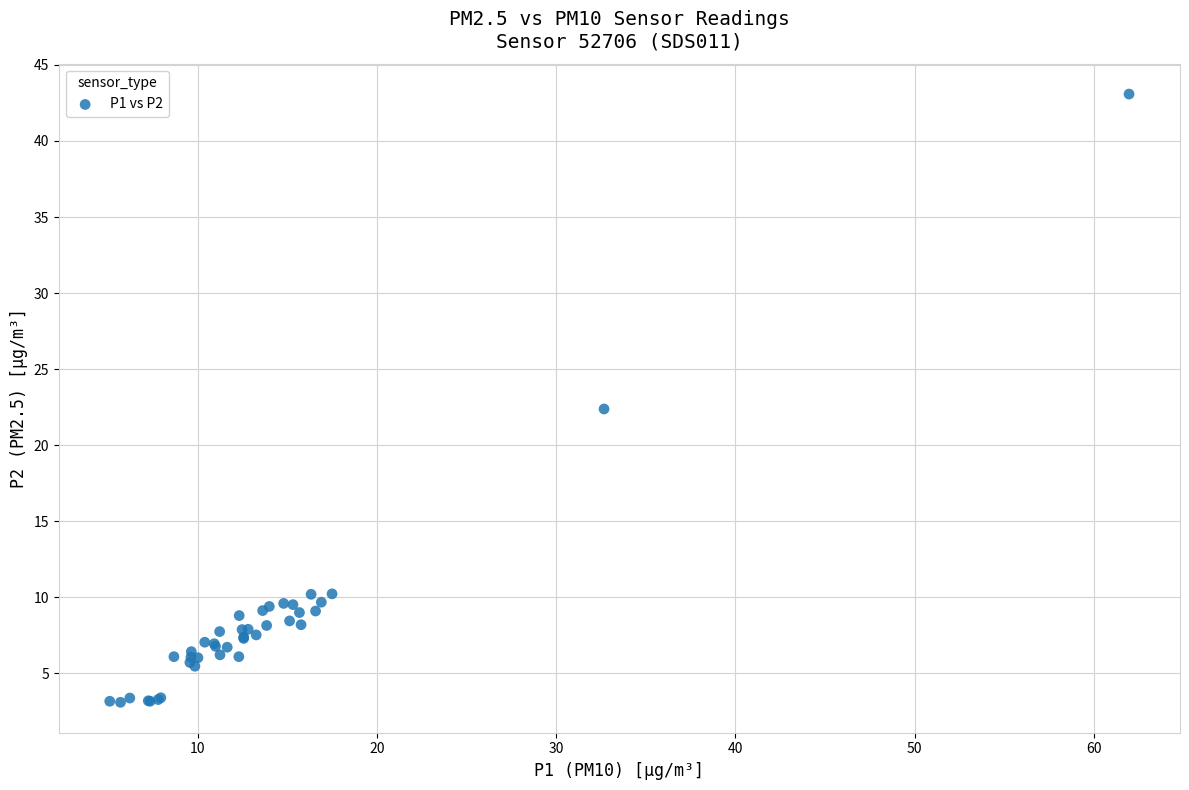

What Y value in the scatter plot is closest to 23?

22.4